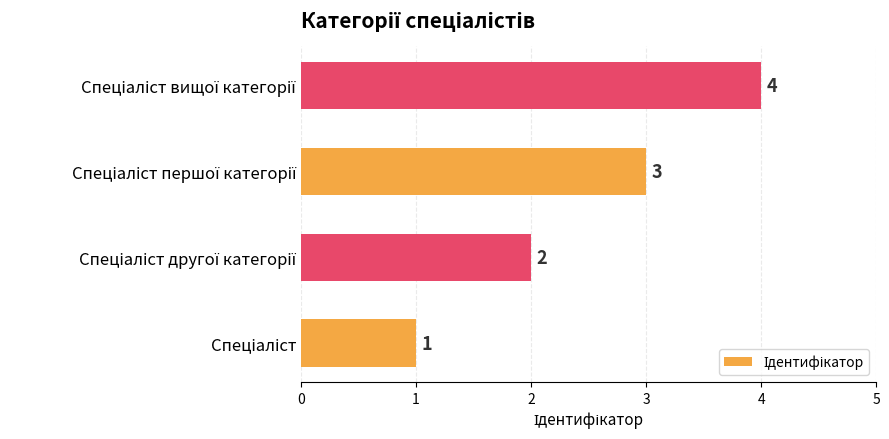

What is the greatest value displayed?

4